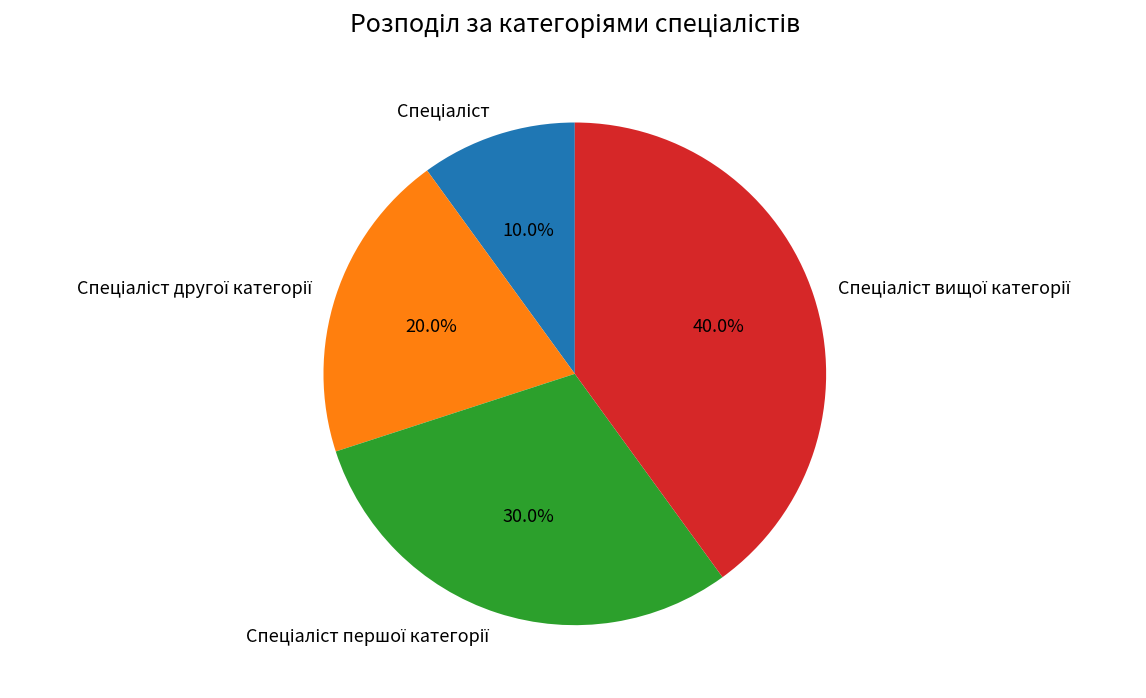

Is there any slice that represents more than half of the pie?

No